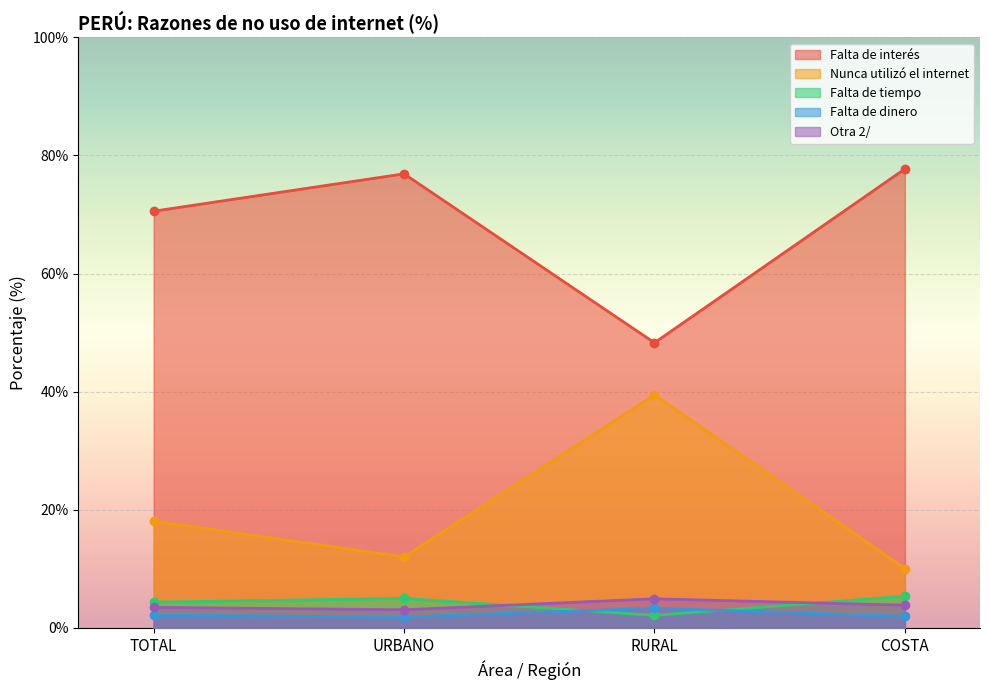

Reading left to right, transcribe all the data shown in this chart.

Falta de interés: 70.6	76.9	48.3	77.7
Nunca utilizó el internet: 18.1	12.0	39.5	10.0
Falta de tiempo: 4.4	5.0	2.1	5.4
Falta de dinero: 2.1	1.8	3.3	1.9
Otra 2/: 3.5	3.1	4.9	3.8